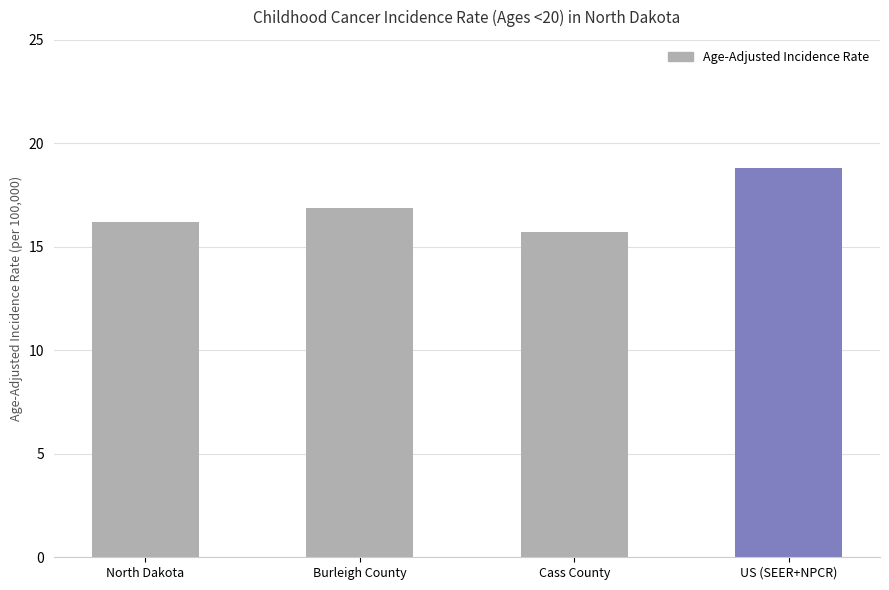

Reading left to right, list all the values displayed in this chart.

16.2	16.9	15.7	18.8